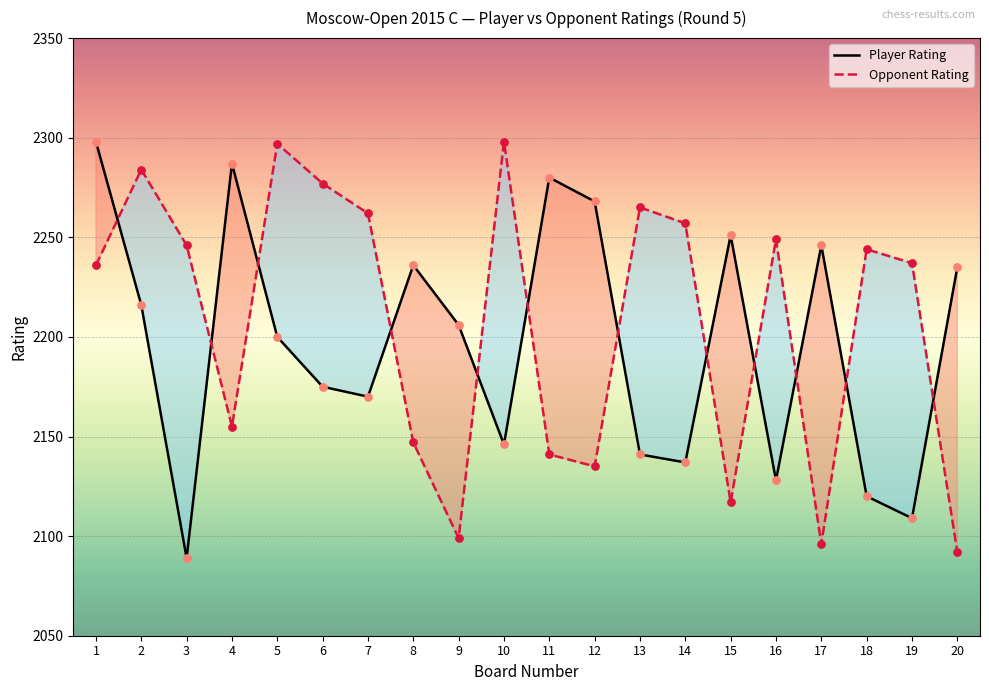

Which series has the largest Y range (max minus min)?

Player Rating